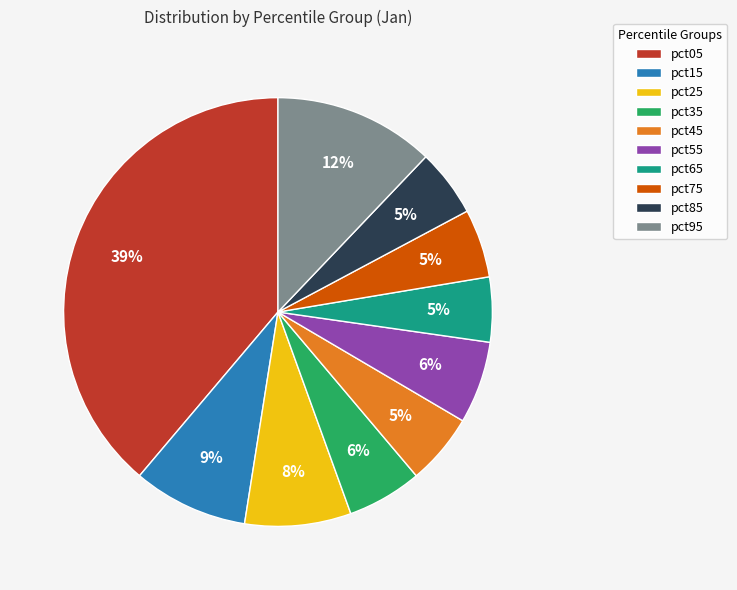

To the nearest percent, what portion does pct45 represent?

5%